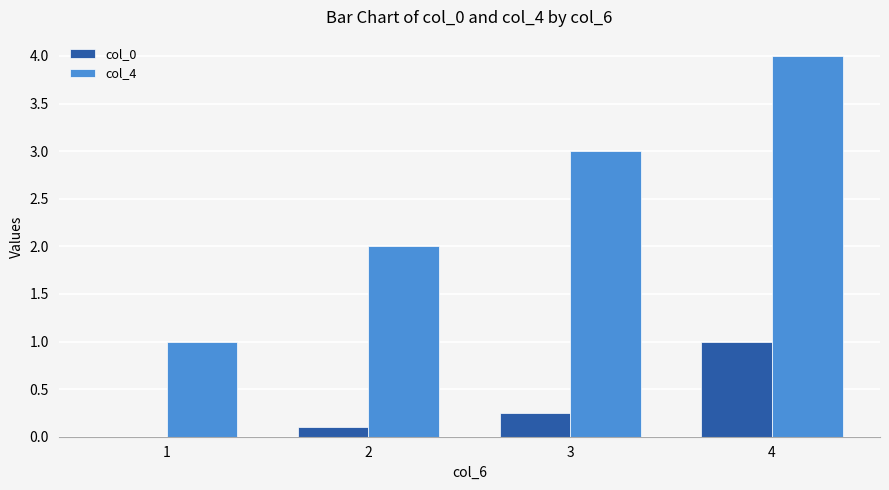

Which series changed the most between 3 and 4?

col_4